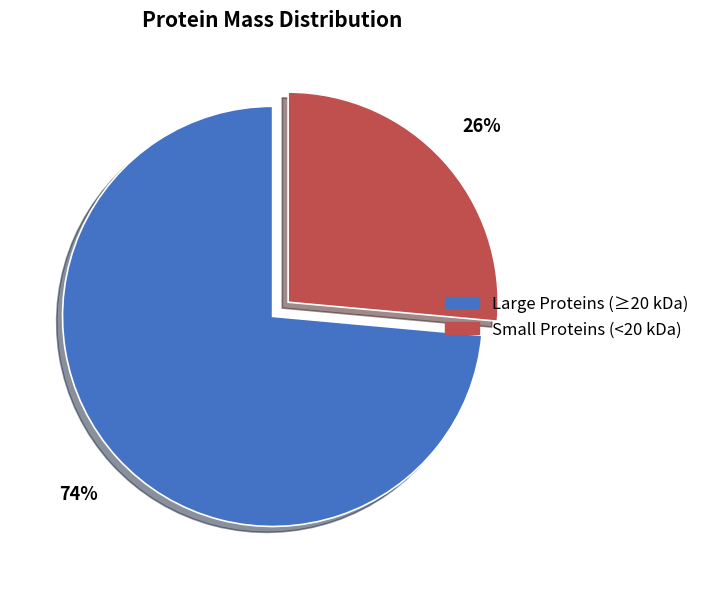

To the nearest percent, what is the average slice percentage?

50%